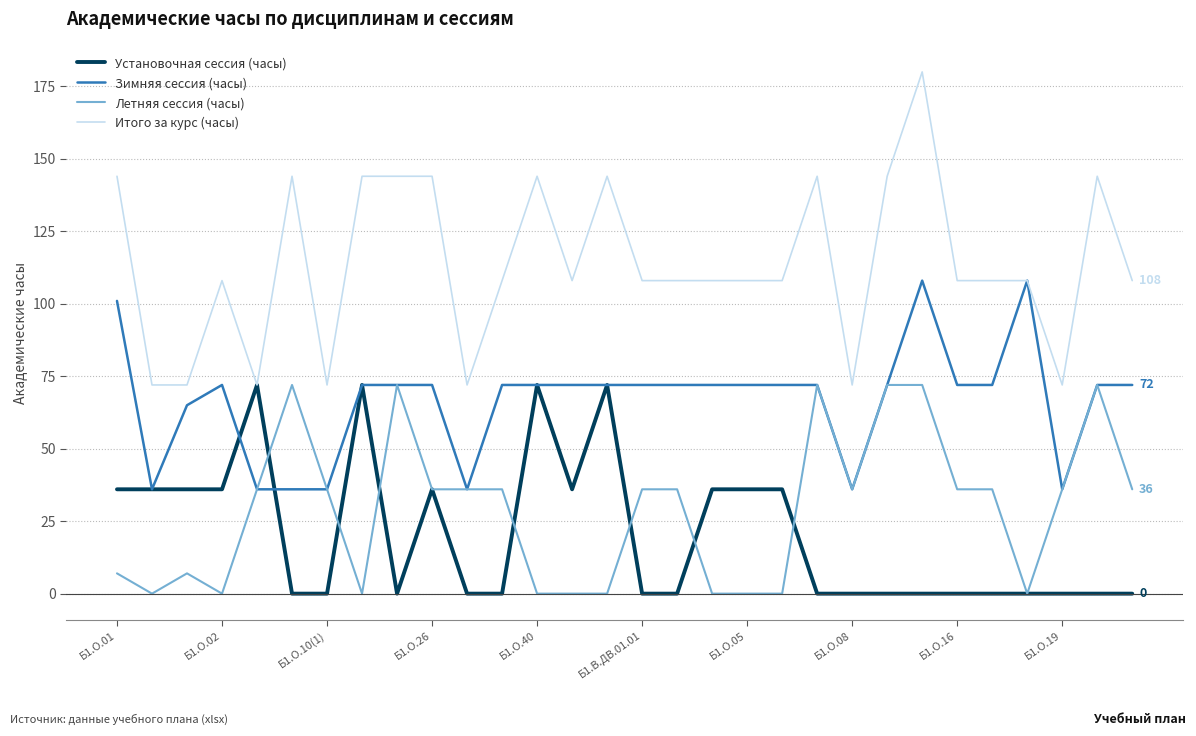

True or false: Летняя сессия (часы) and Итого за курс (часы) intersect in this chart.

False